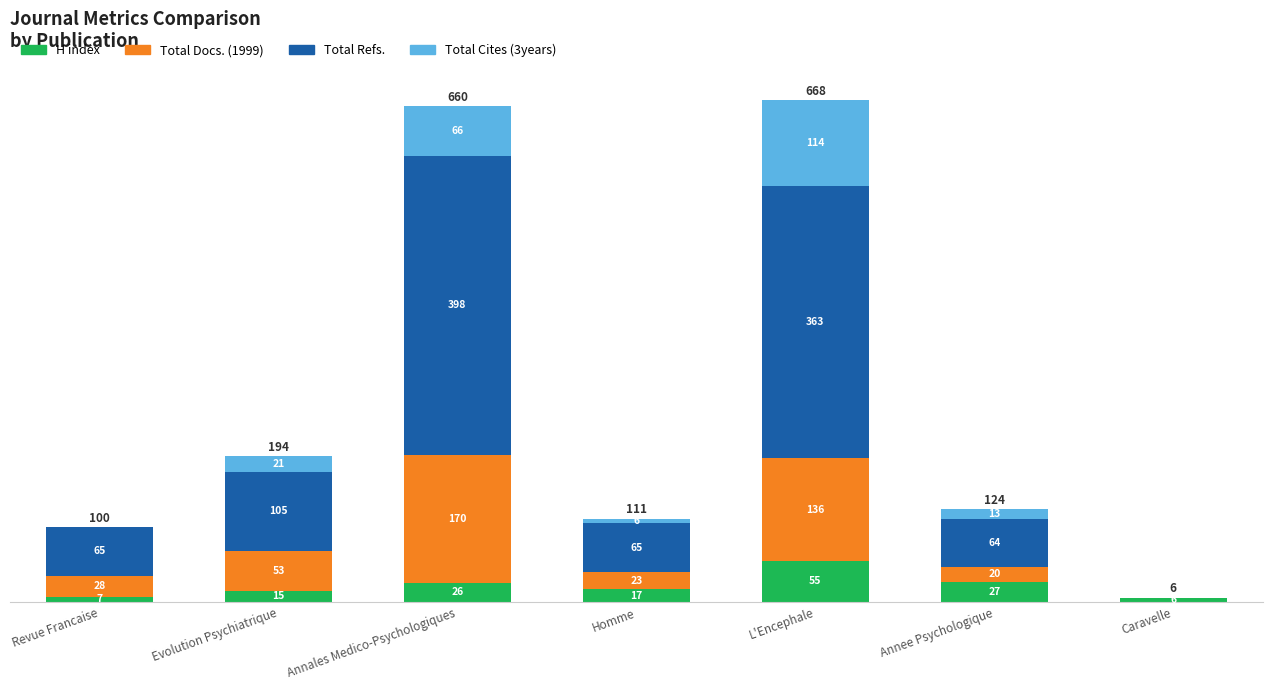

What is the sum of the H index values at Evolution Psychiatrique and Caravelle?

21